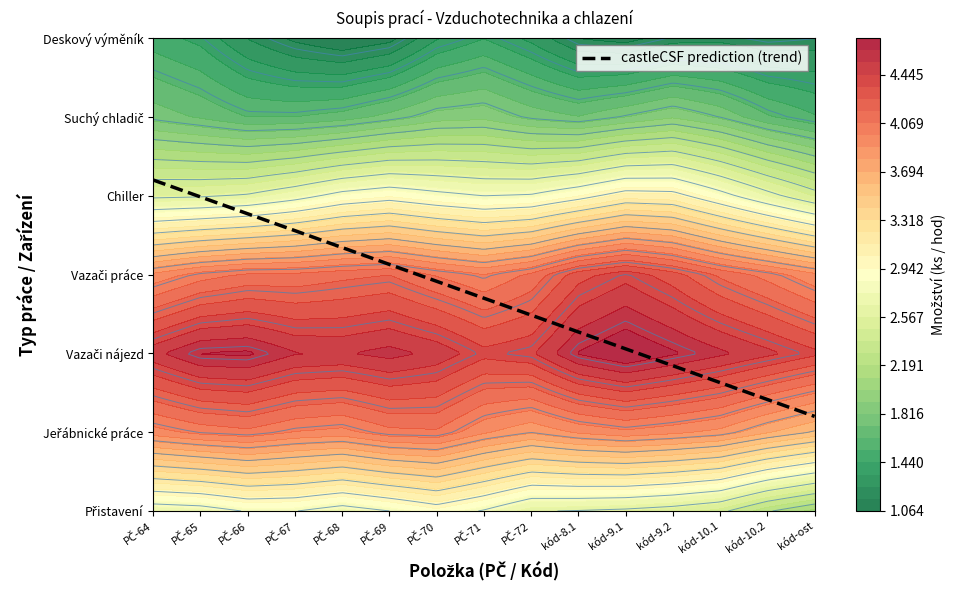

At how many categories does at least one series exceed 1?

15